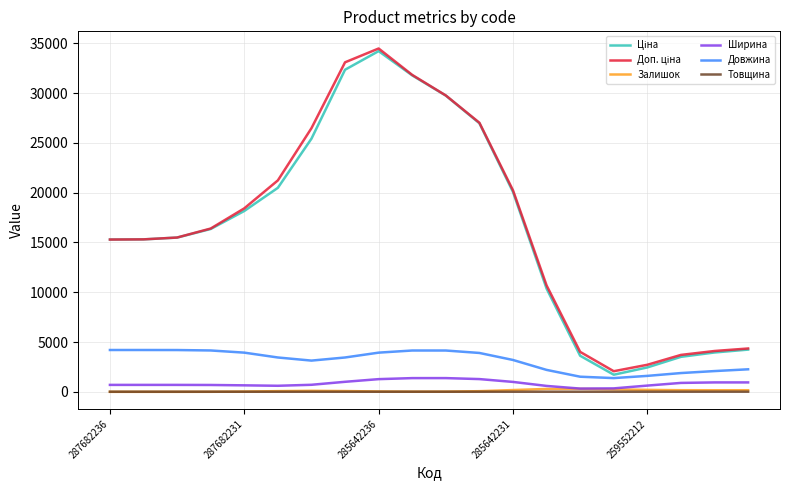

What is the difference between the maximum and minimum values in the Ширина series?

1052.5